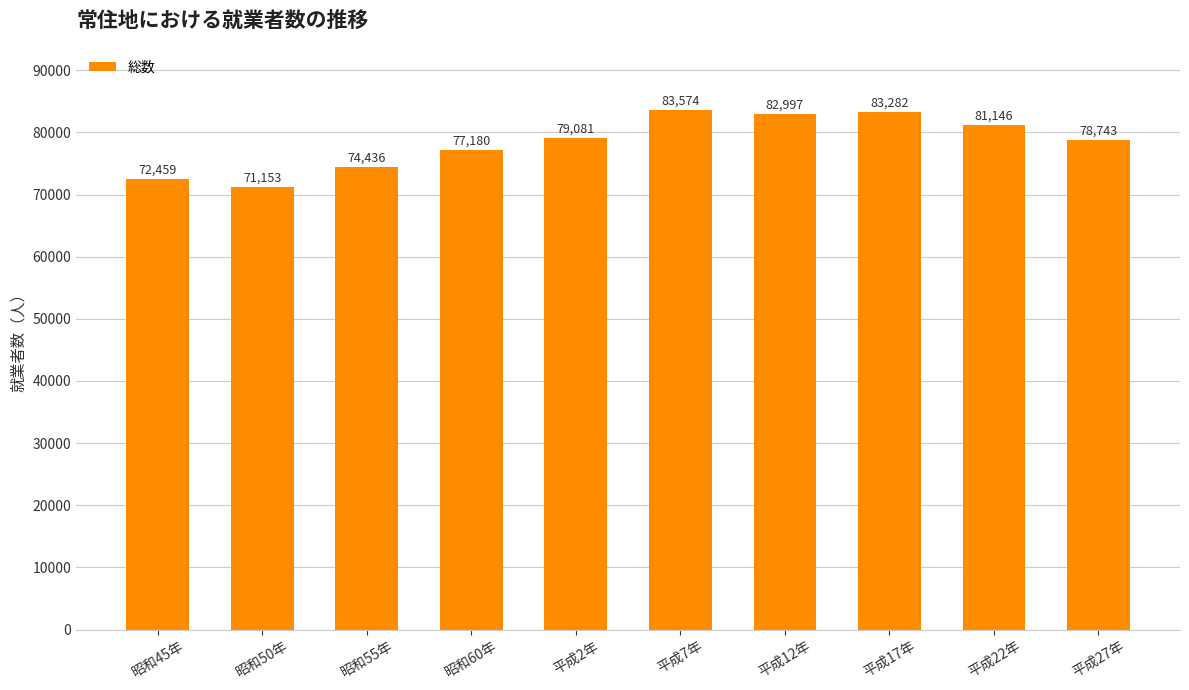

What is the greatest value displayed?

83574